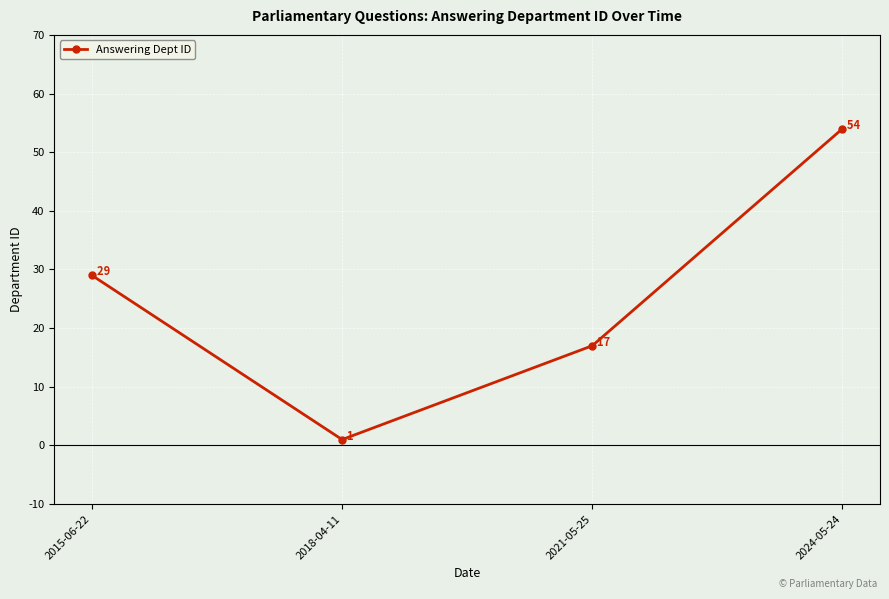

What position from the left is 2018-04-11?

2